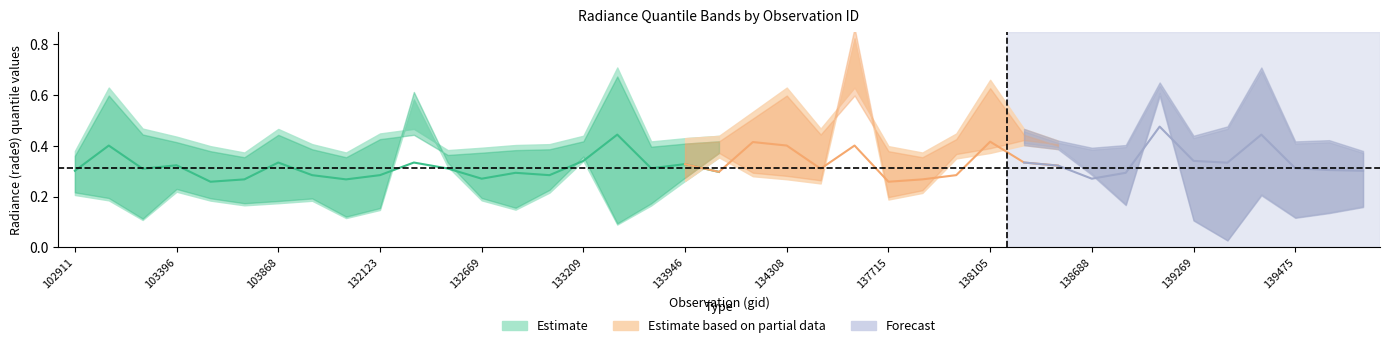

In rade9_bin_1q, how many points are lower than both neighbors (excluding endpoints)?

10